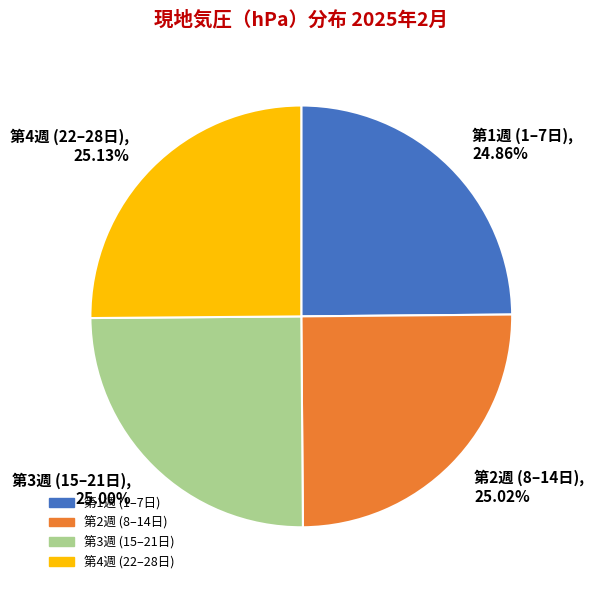

Rank the categories by value from lowest to highest.

第1週 (1–7日), 24.86%, 第3週 (15–21日), 25.00%, 第2週 (8–14日), 25.02%, 第4週 (22–28日), 25.13%